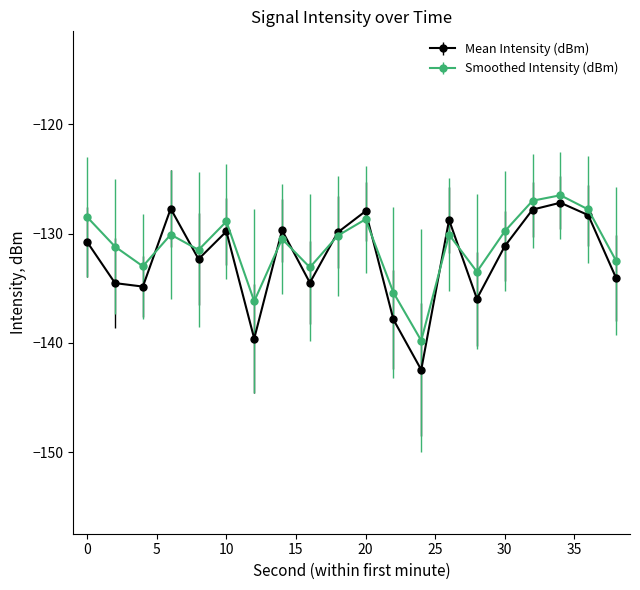

Which series has the widest spread of values?

Mean Intensity (dBm)